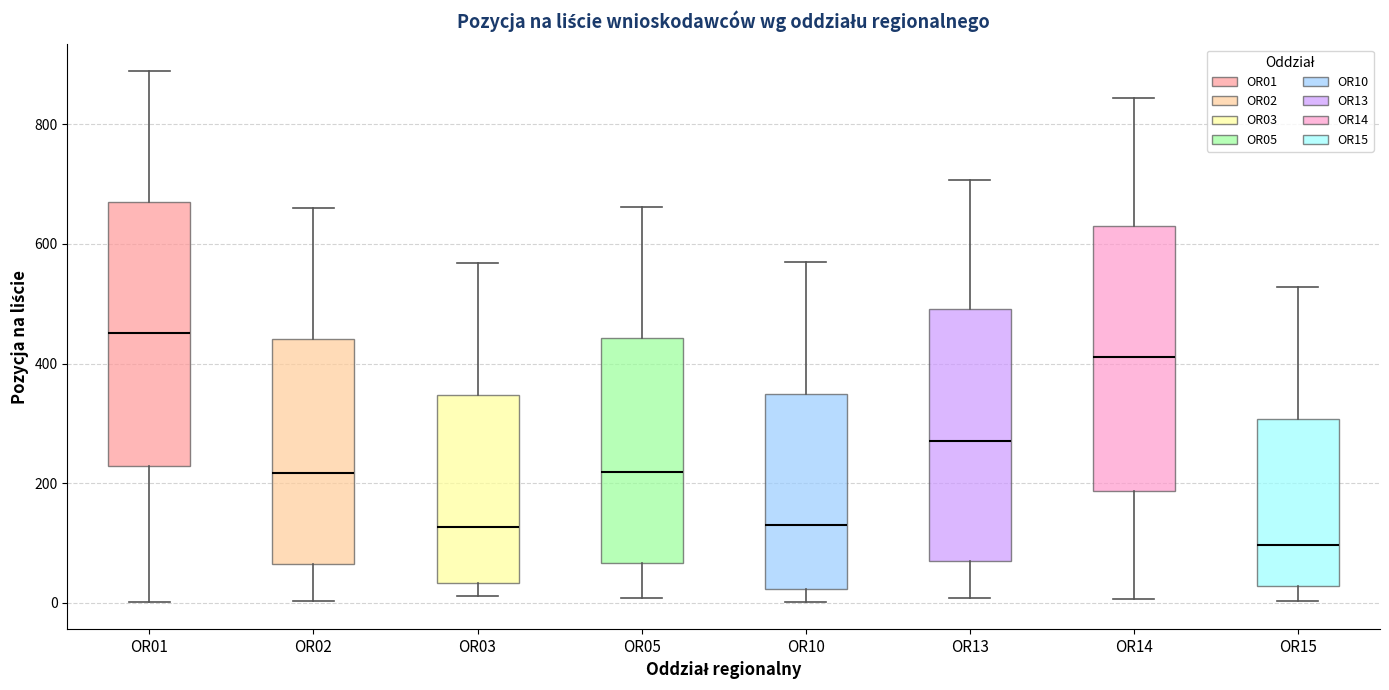

Reading left to right, transcribe this box plot: for each box, give where its median line is, the range the box spans, and where its two whiskers end, as read against the y-axis. The values are not printed on the chart, so give them approximately, as read against the axis.

OR01: median 460, box 220 to 680, whiskers 0 to 880
OR02: median 220, box 60 to 440, whiskers 0 to 660
OR03: median 120, box 40 to 340, whiskers 20 to 560
OR05: median 220, box 60 to 440, whiskers 0 to 660
OR10: median 120, box 20 to 340, whiskers 0 to 580
OR13: median 280, box 80 to 500, whiskers 0 to 700
OR14: median 420, box 180 to 620, whiskers 0 to 840
OR15: median 100, box 20 to 300, whiskers 0 to 520